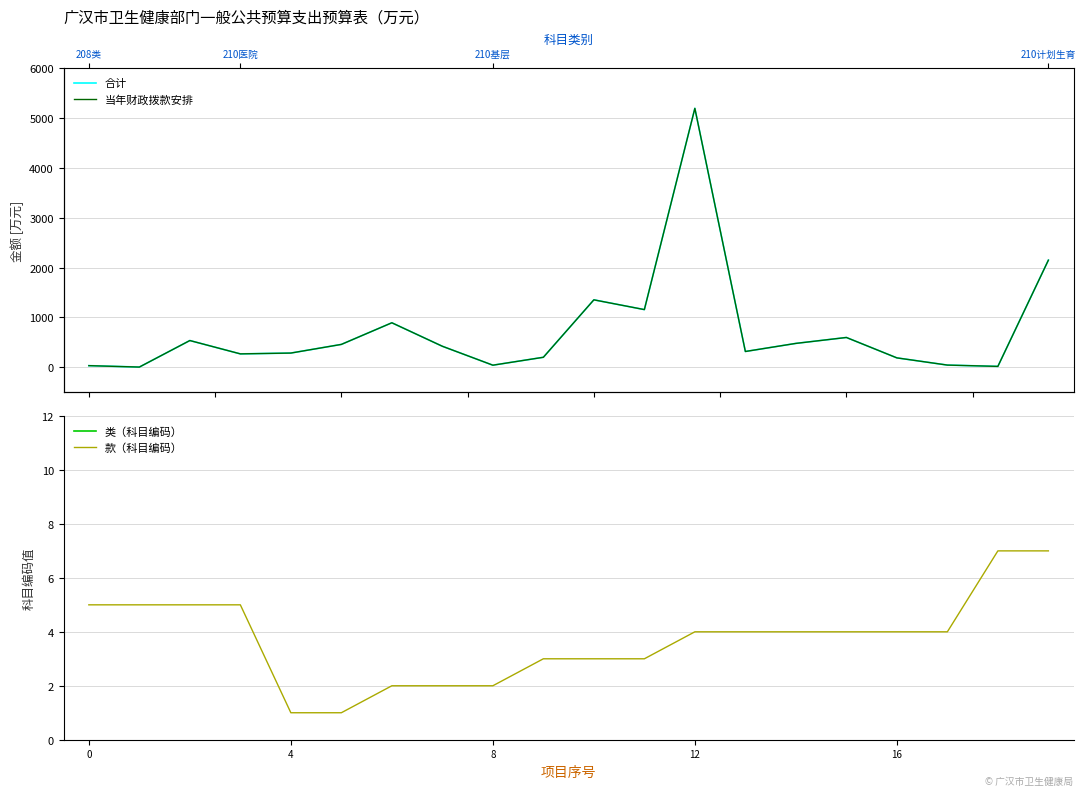

The value of 类（科目编码） at 18 is 210.0. True or false?

True